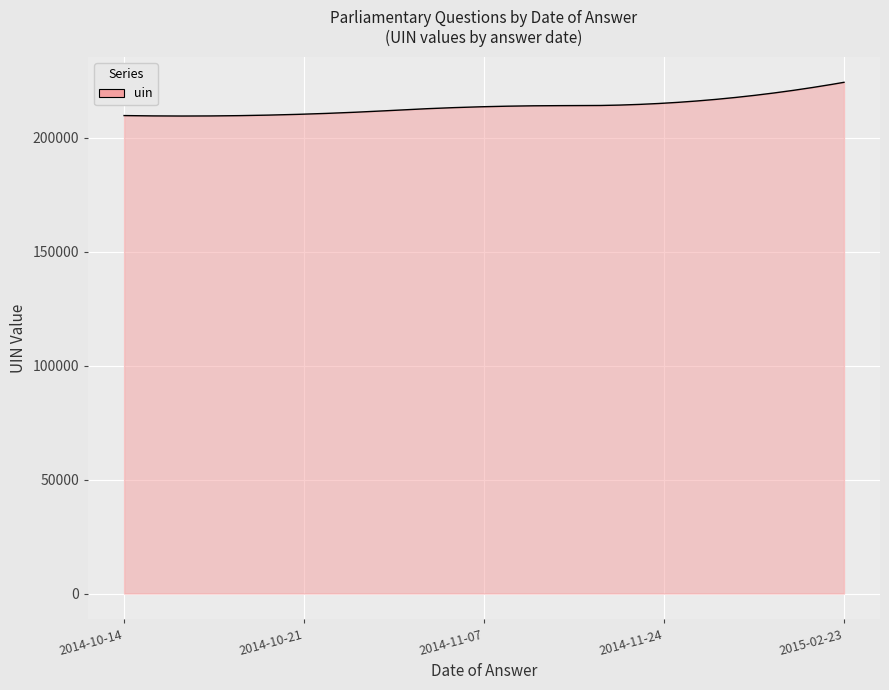

What is the minimum value shown in the chart?

209531.9